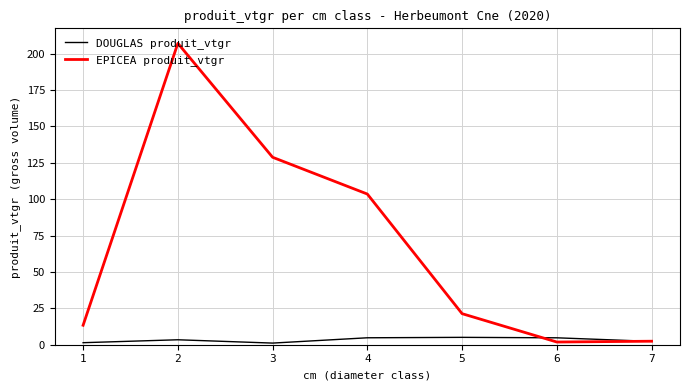

What is the total value across all series at 2?

210.5